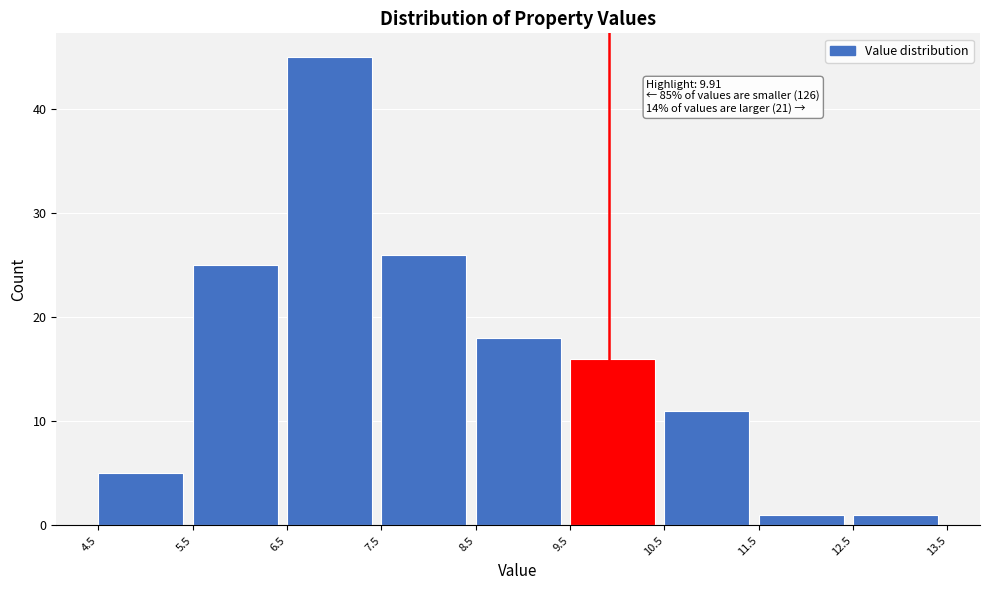

Which range on the x-axis has the tallest bar?

6.5 to 7.5